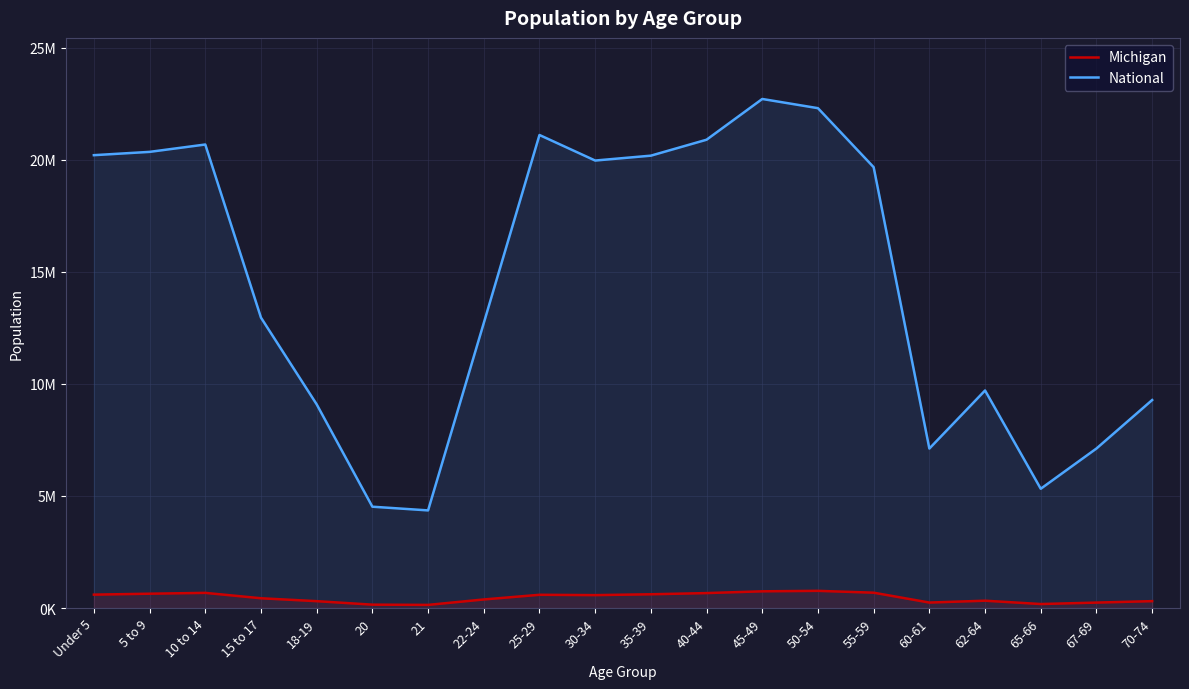

How many values in the Michigan series are below 574566?

10